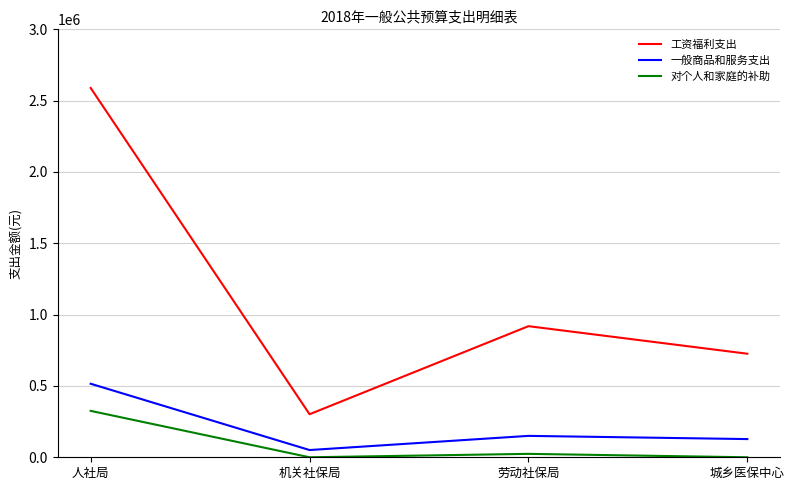

Which series has the widest spread of values?

工资福利支出